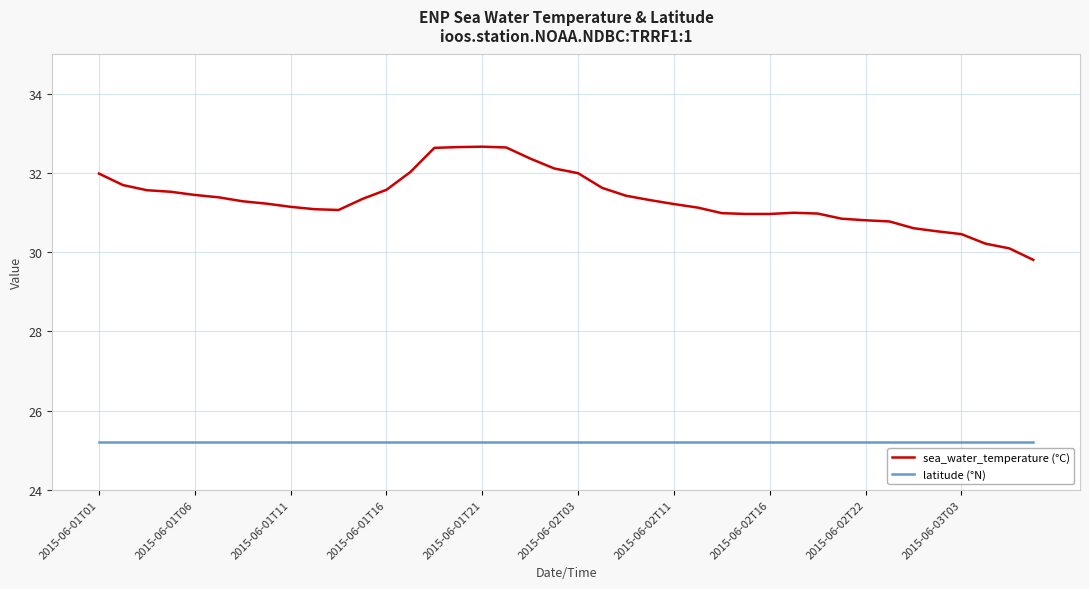

True or false: latitude (°N) and sea_water_temperature (°C) intersect in this chart.

False